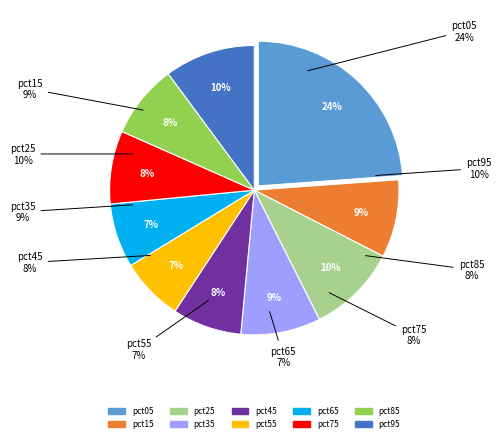

True or false: pct05 accounts for 24% of the total.

True